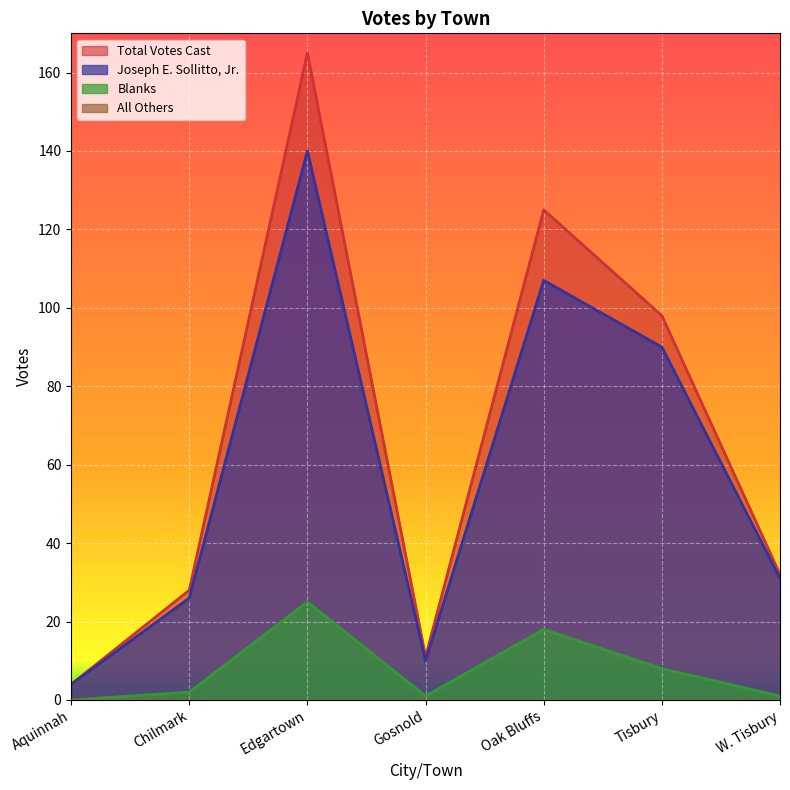

Is the value of Blanks at Oak Bluffs greater than the value of Total Votes Cast at Chilmark?

No